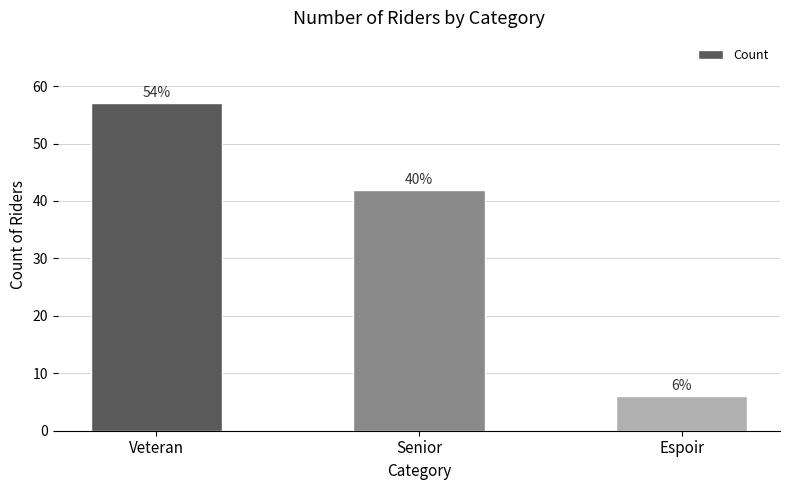

Does the chart contain any negative values?

No